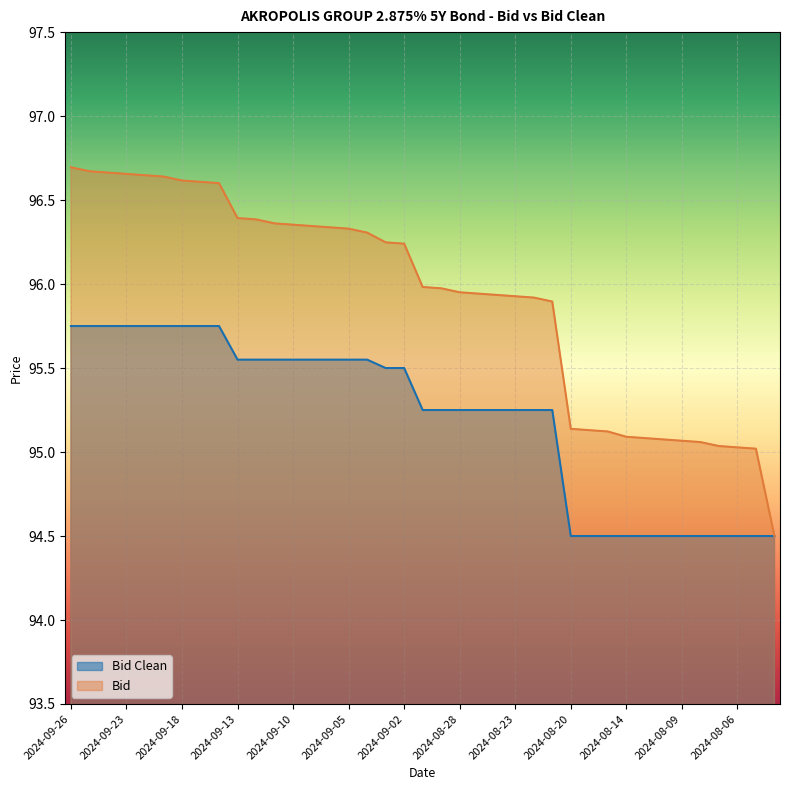

How many values in the Bid Clean series exceed 95?

27